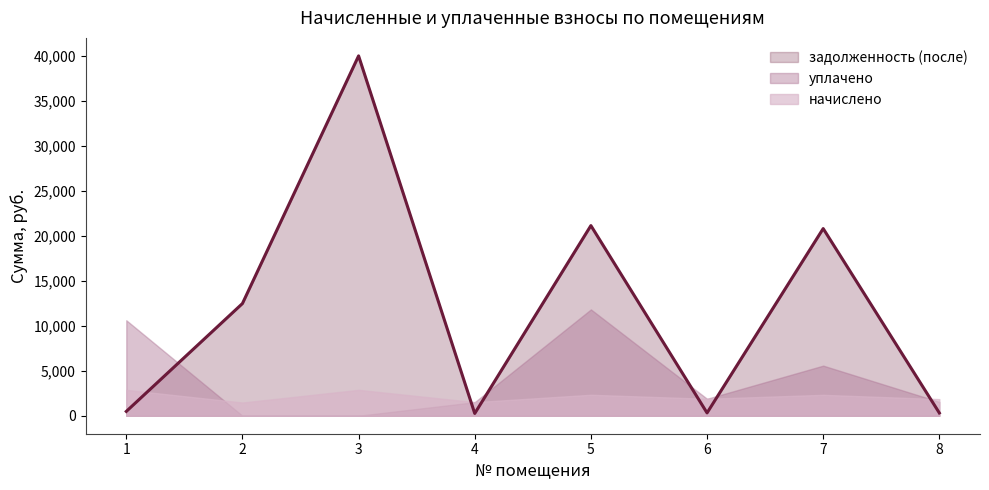

How many lines are shown in the chart?

3